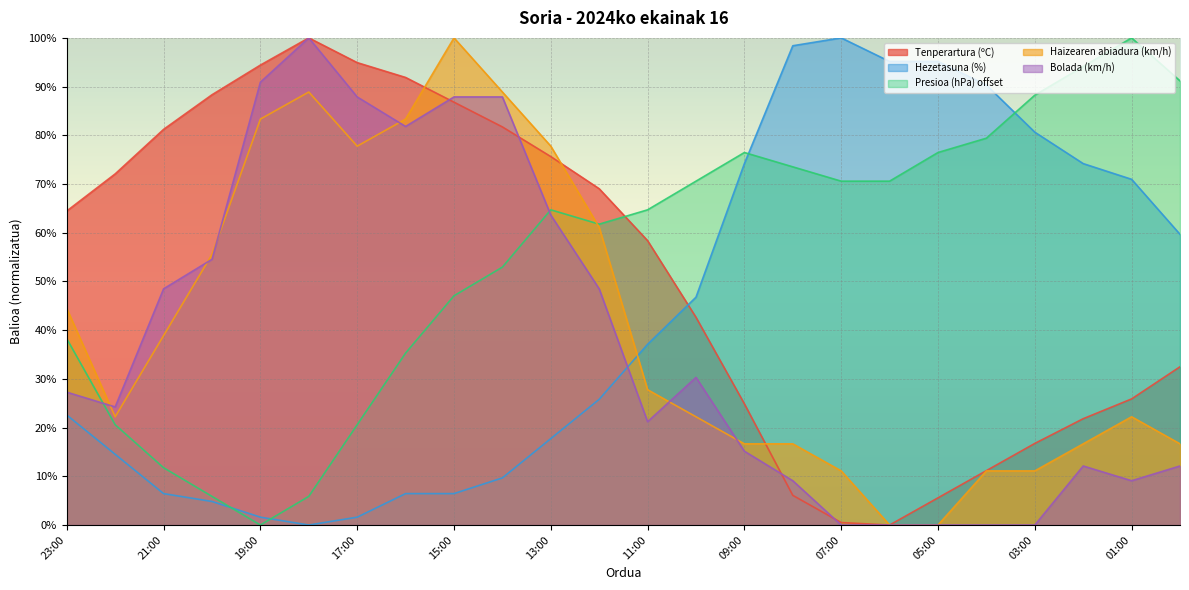

What is the value of the Bolada (km/h) point at the 2nd from the left?

24.2